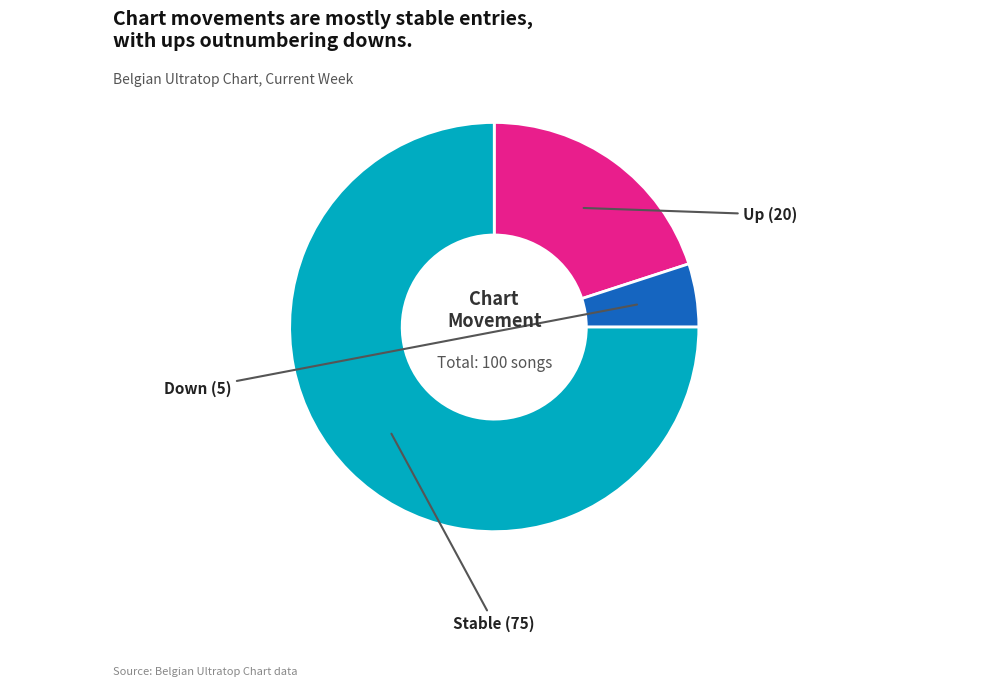

How many segments does this pie chart have?

3